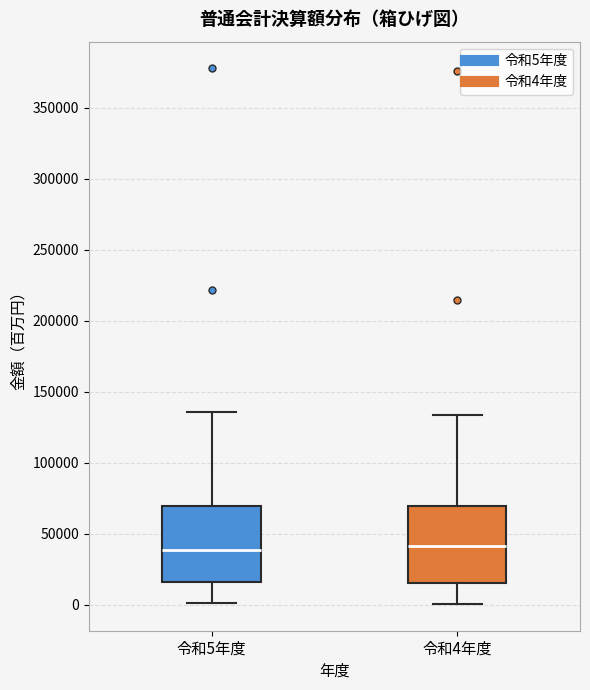

Reading left to right, read every box against the y-axis: the position of its median line, the range the box covers, and the ends of its whiskers. The values are not printed on the chart, so give them approximately, as read against the axis.

令和5年度: median 40000, box 15000 to 70000, whiskers 0 to 135000
令和4年度: median 40000, box 15000 to 70000, whiskers 0 to 135000